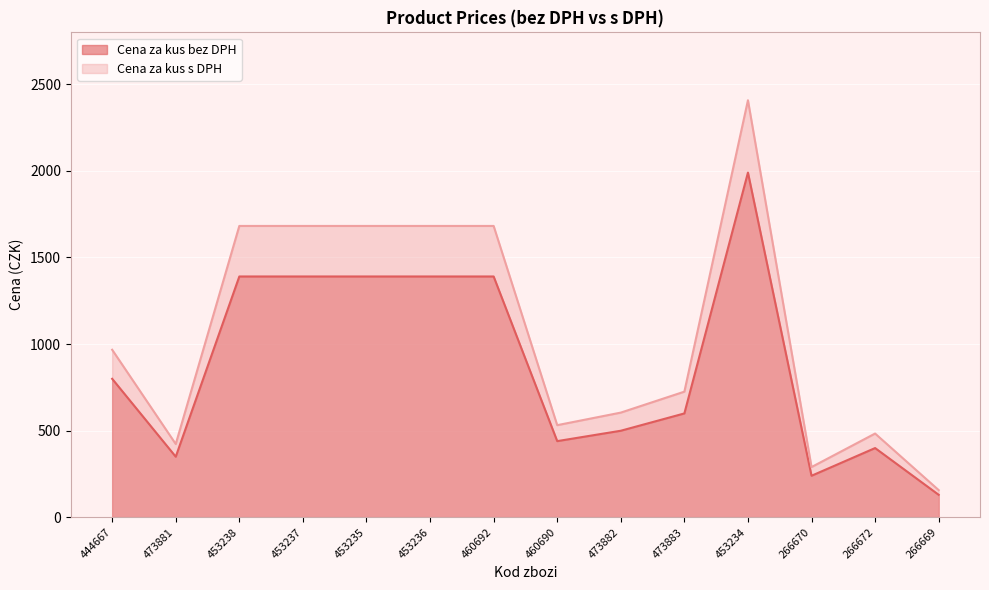

What is the total value across all series at 266670?

528.2